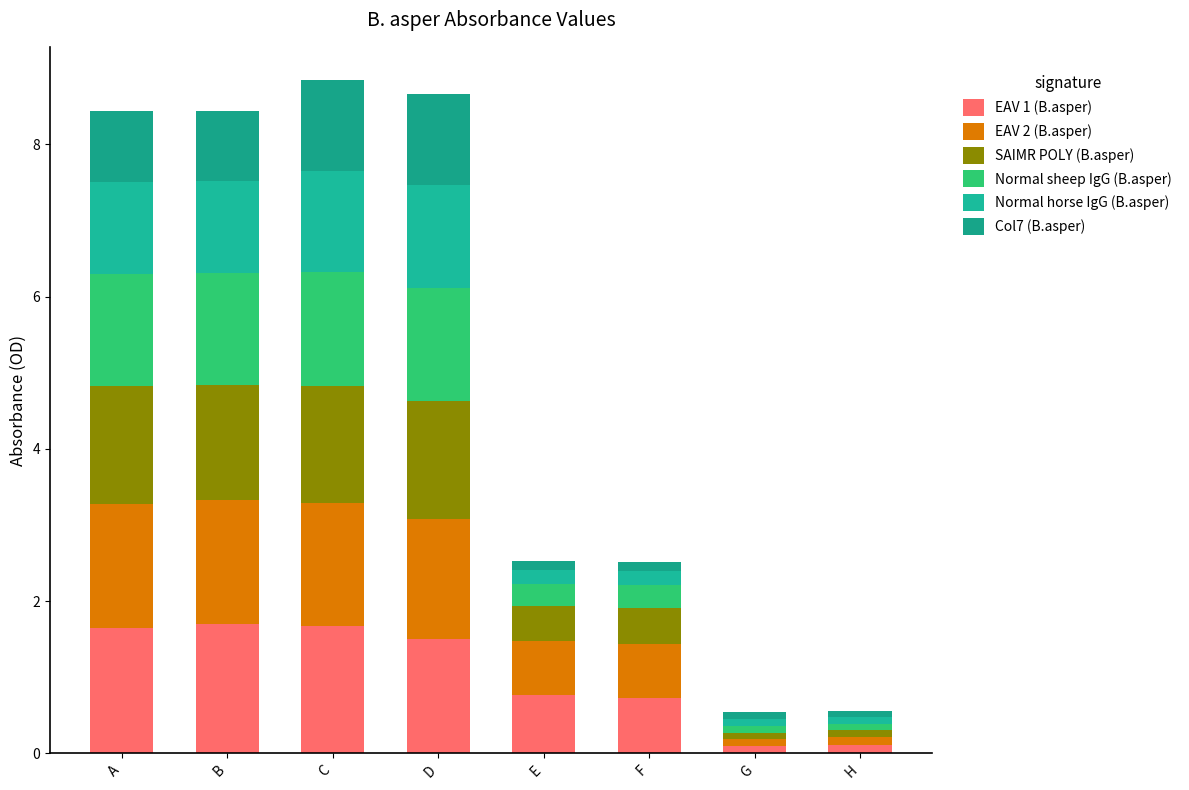

How many data points does each series have?

8